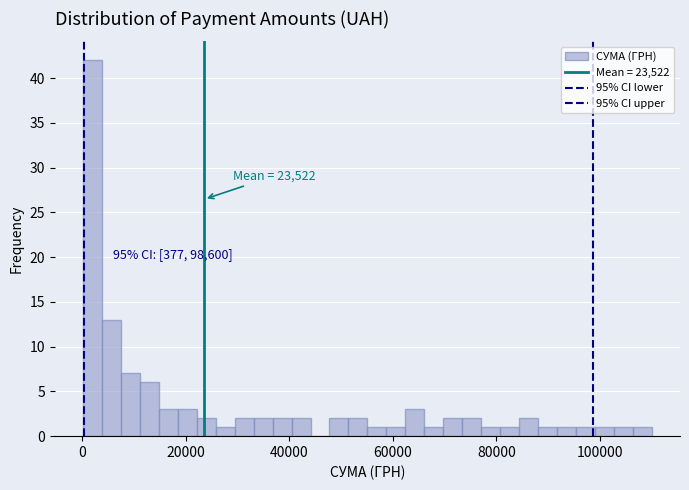

Around what value on the x-axis is the tallest bar? Give the approximate position of its centre, as read against the axis.

2000